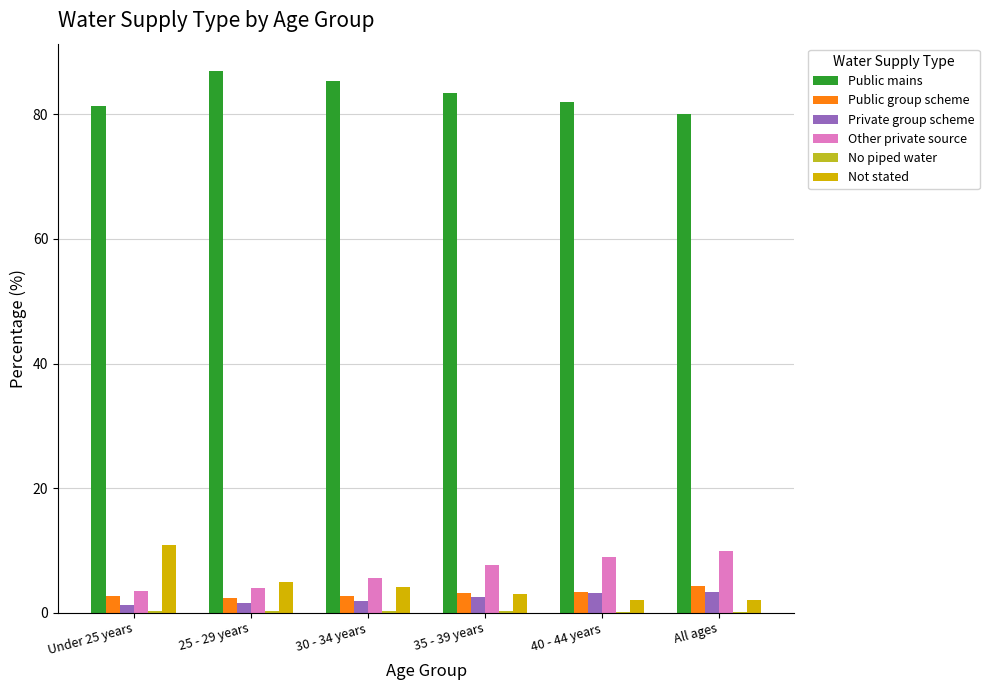

What is the sum of all Other private source values?

39.6